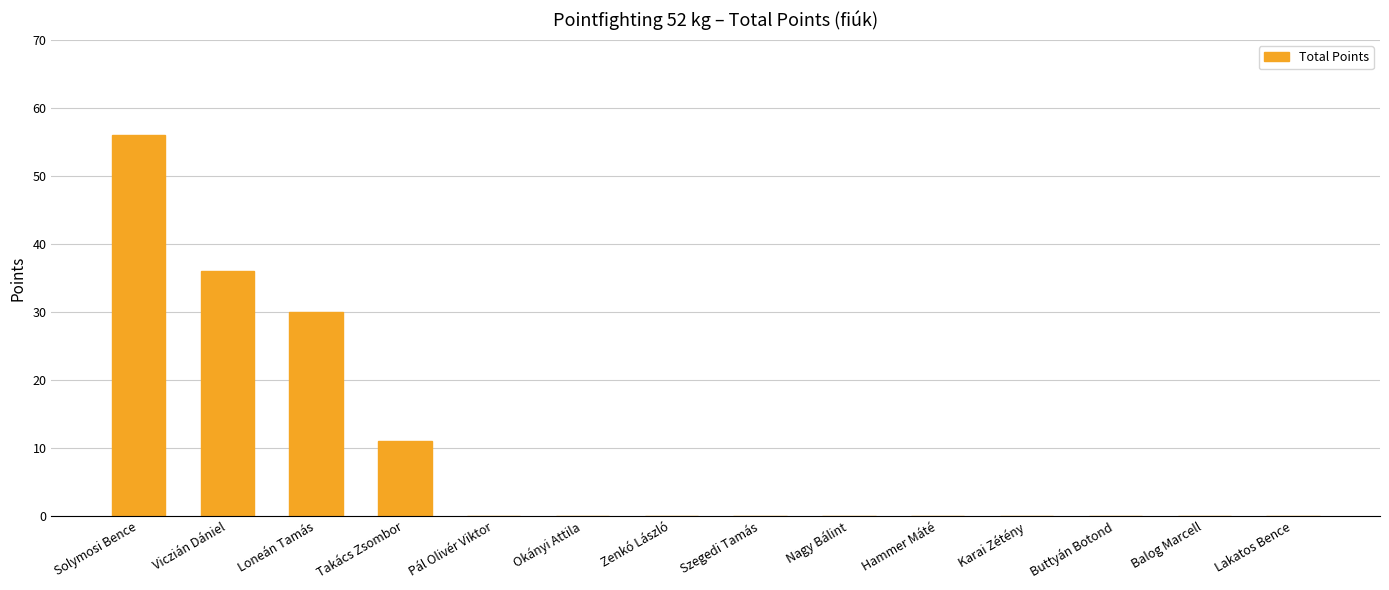

What is the maximum value shown in the chart?

56